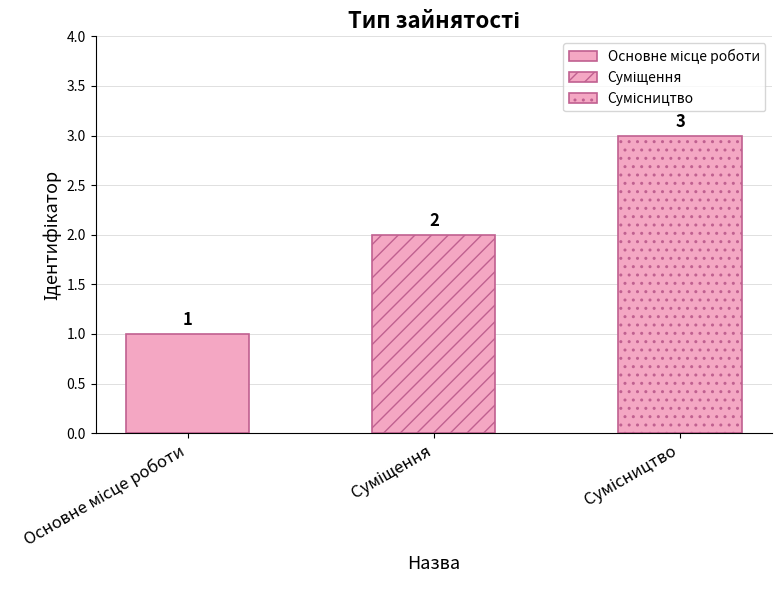

How many bars are there in total?

3